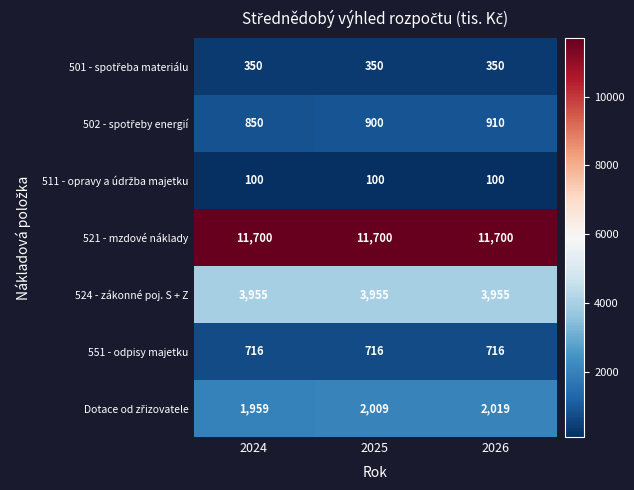

At which category is the sum across all series the highest?

2026